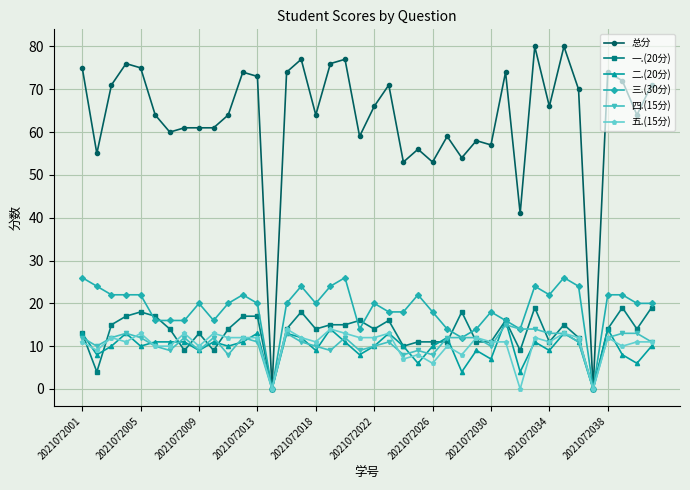

What is the greatest value displayed?

80